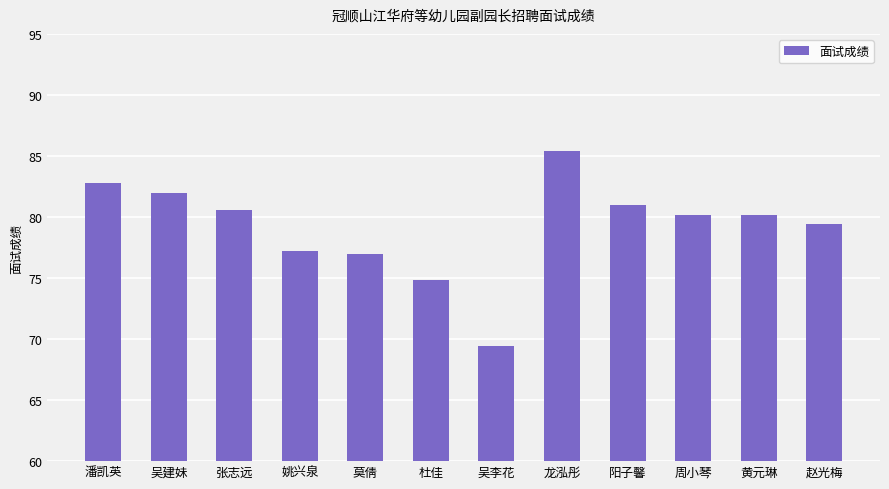

Does the chart contain stacked bars?

No